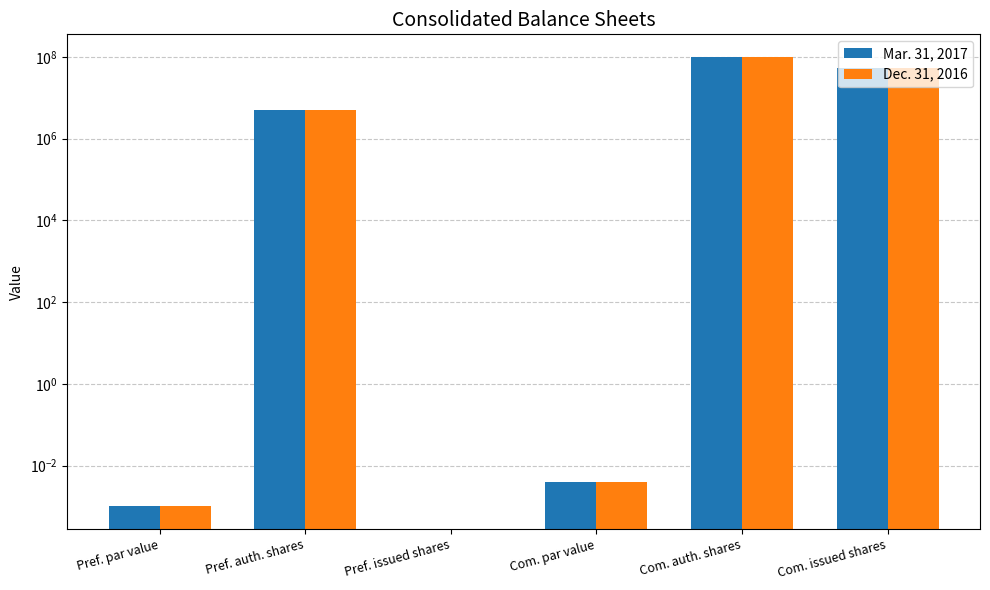

Between Com. par value and Com. issued shares, which is larger?

Com. issued shares